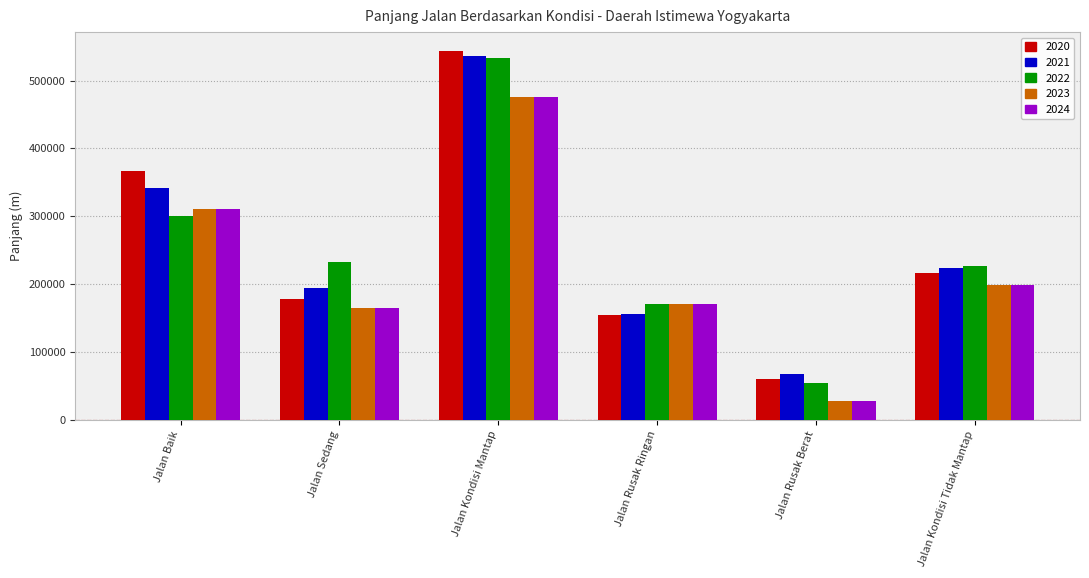

How many data points in 2023 are less than 198450?

3